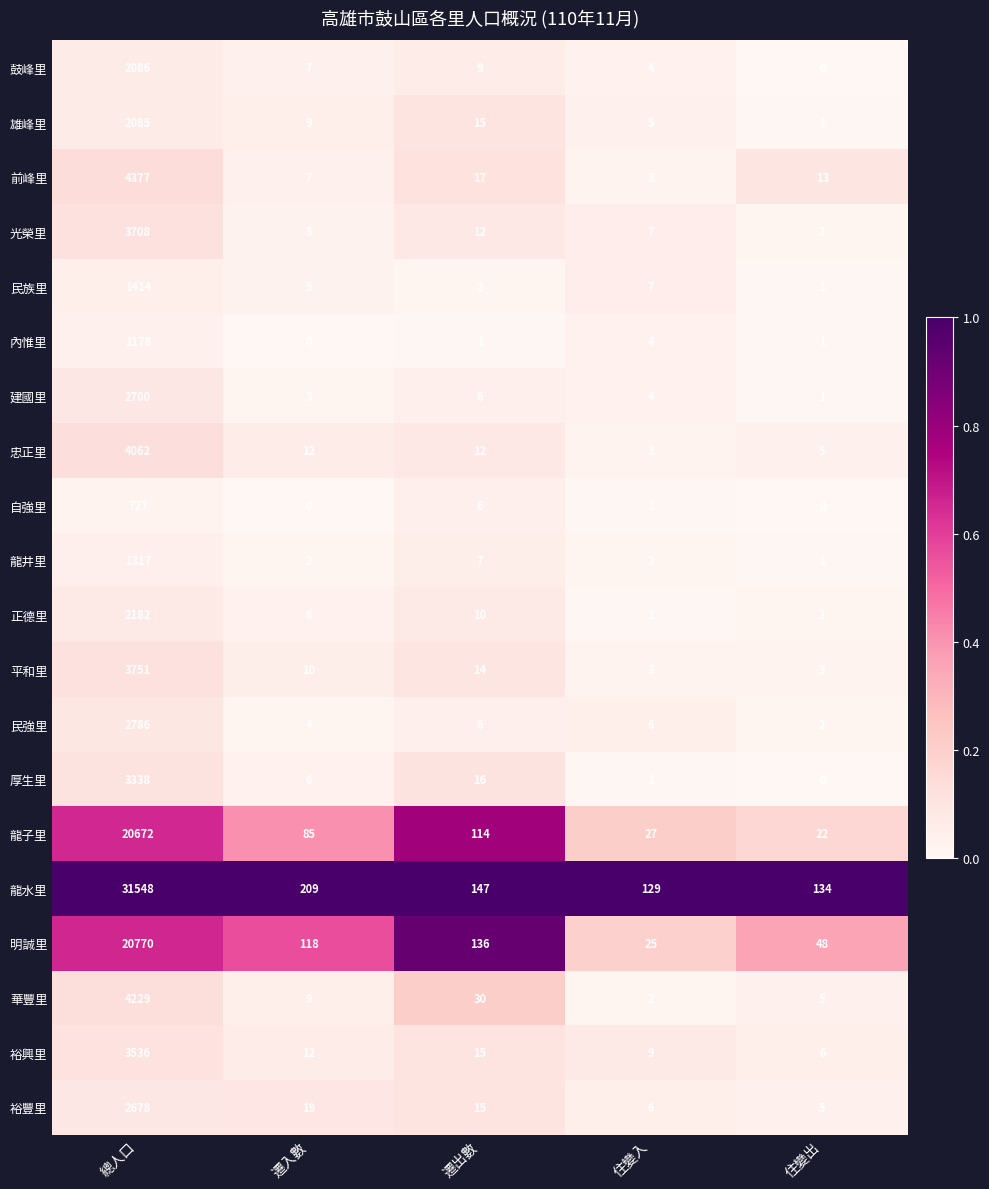

Which series has the largest total across all categories?

龍水里